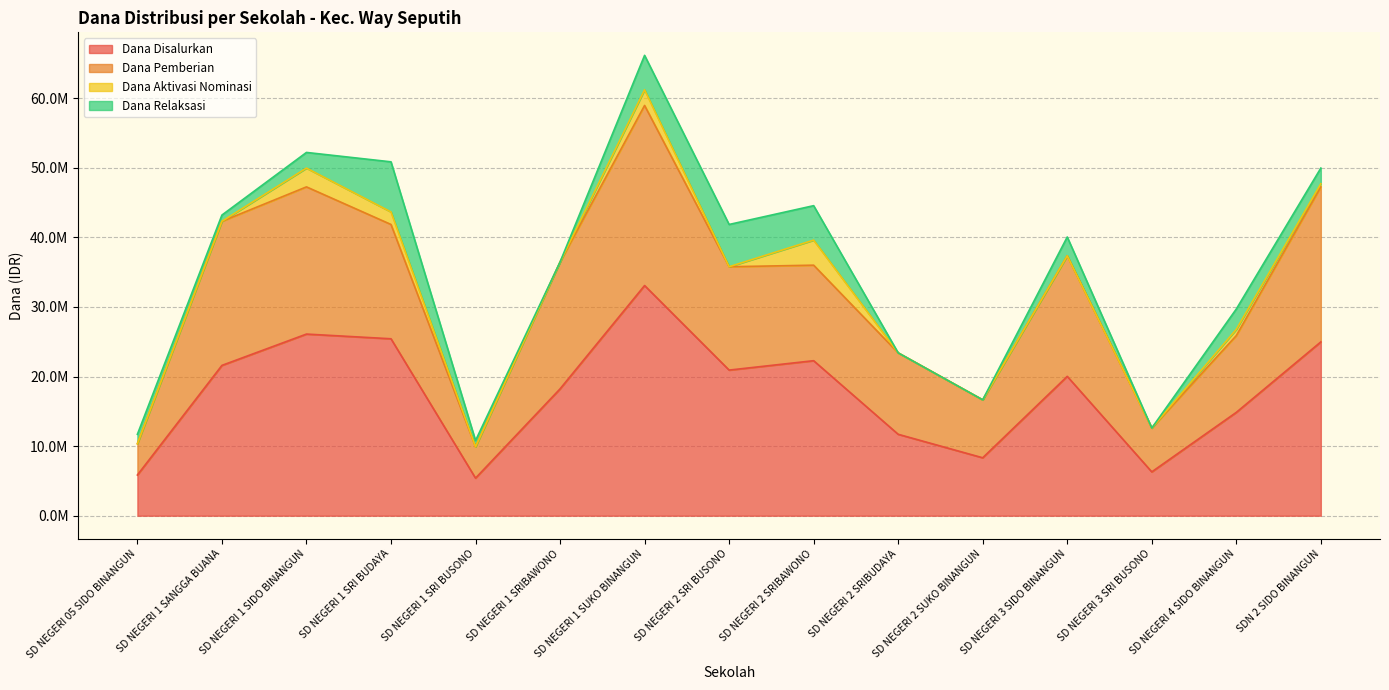

What are all the series names shown in the legend?

Dana Disalurkan, Dana Pemberian, Dana Aktivasi Nominasi, Dana Relaksasi